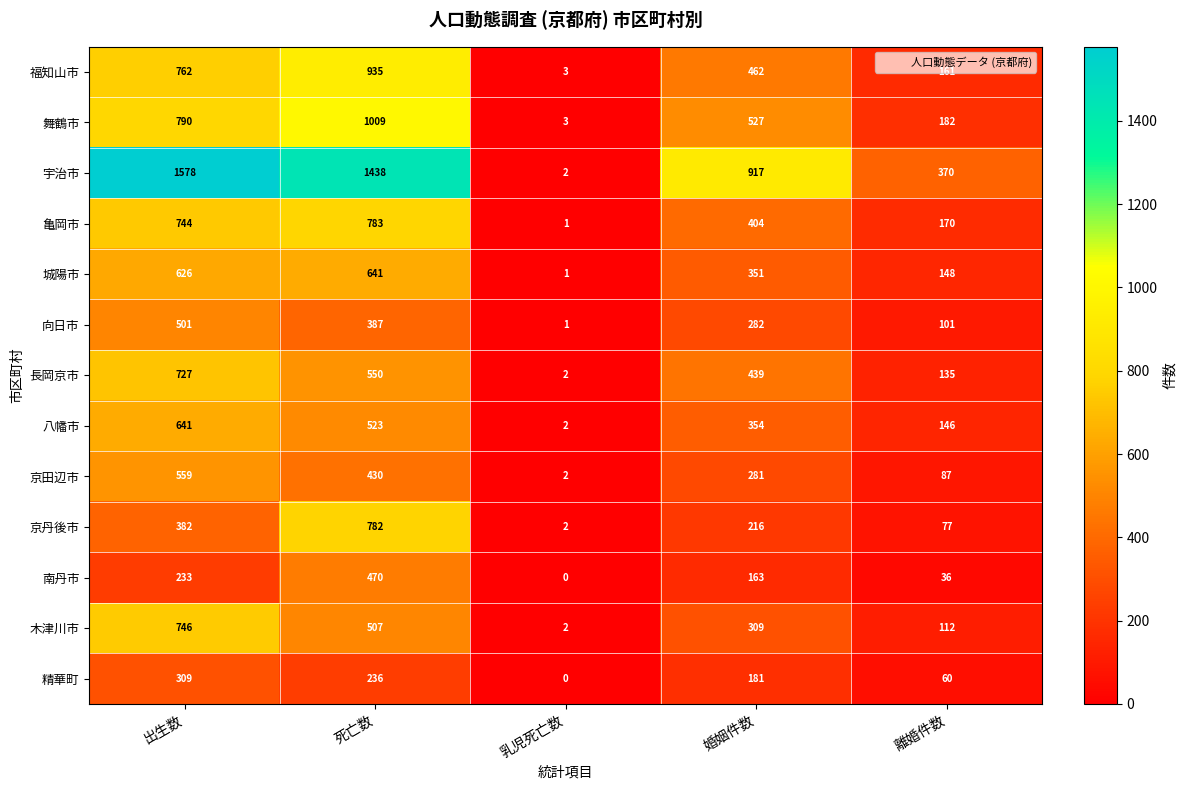

At 出生数, list the series in order from smallest to largest.

南丹市, 精華町, 京丹後市, 向日市, 京田辺市, 城陽市, 八幡市, 長岡京市, 亀岡市, 木津川市, 福知山市, 舞鶴市, 宇治市